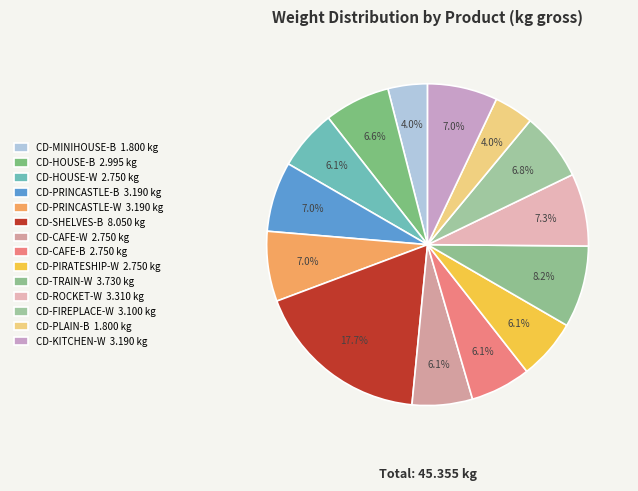

How many slices are in this pie chart?

14